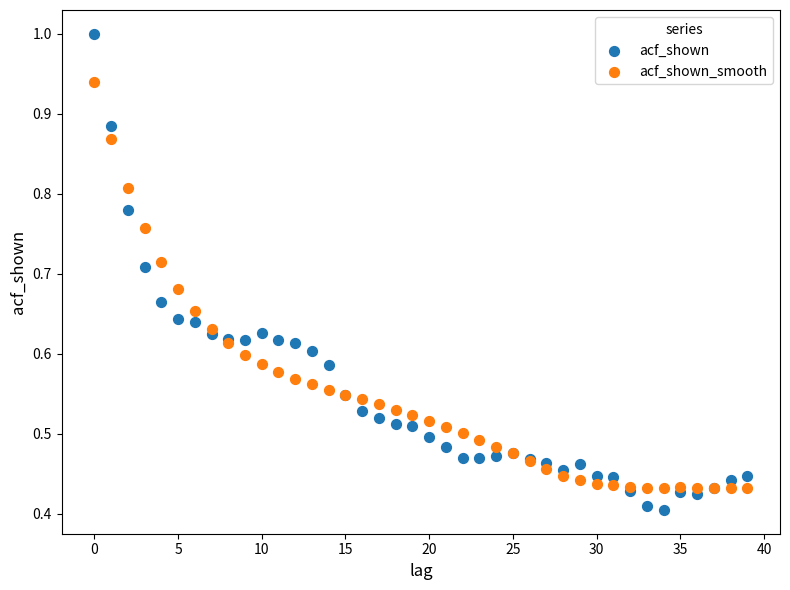

Which series has the largest Y range (max minus min)?

acf_shown